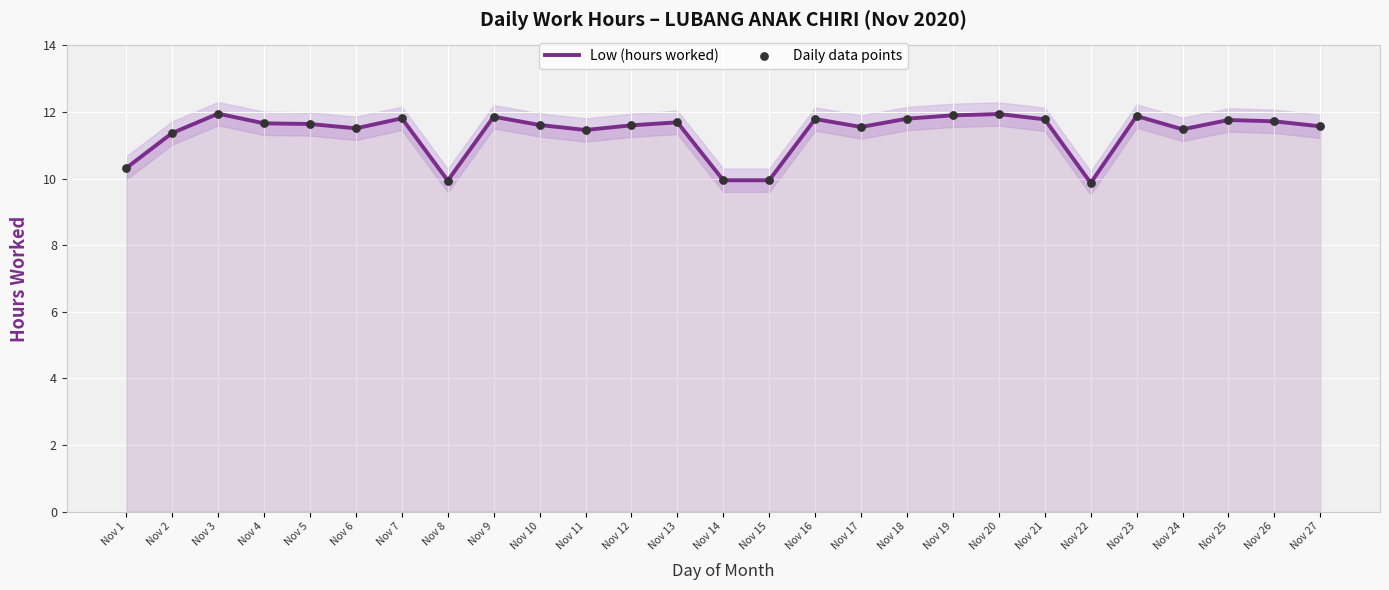

Which series has the largest total across all categories?

Low (hours worked)